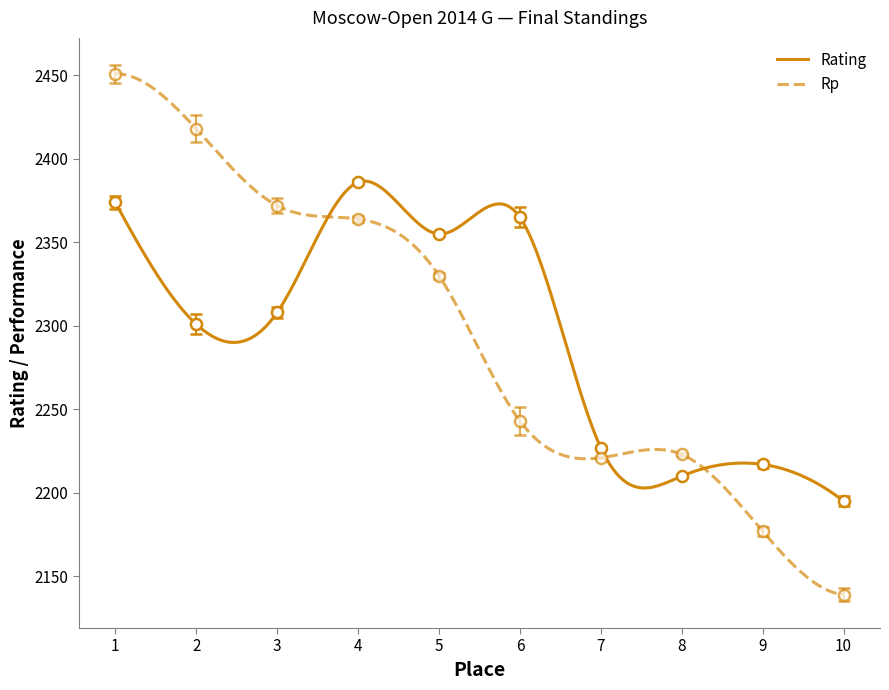

What is the difference between the Points values at 3 and 8?

152.6